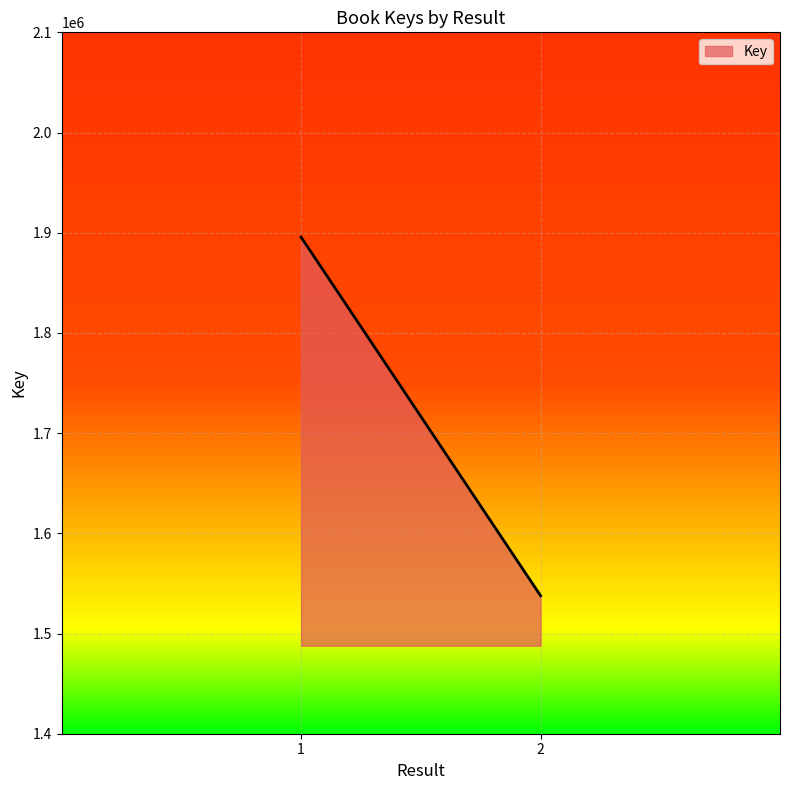

Reading left to right, what are all the values shown in this chart?

1=1895580	2=1537765